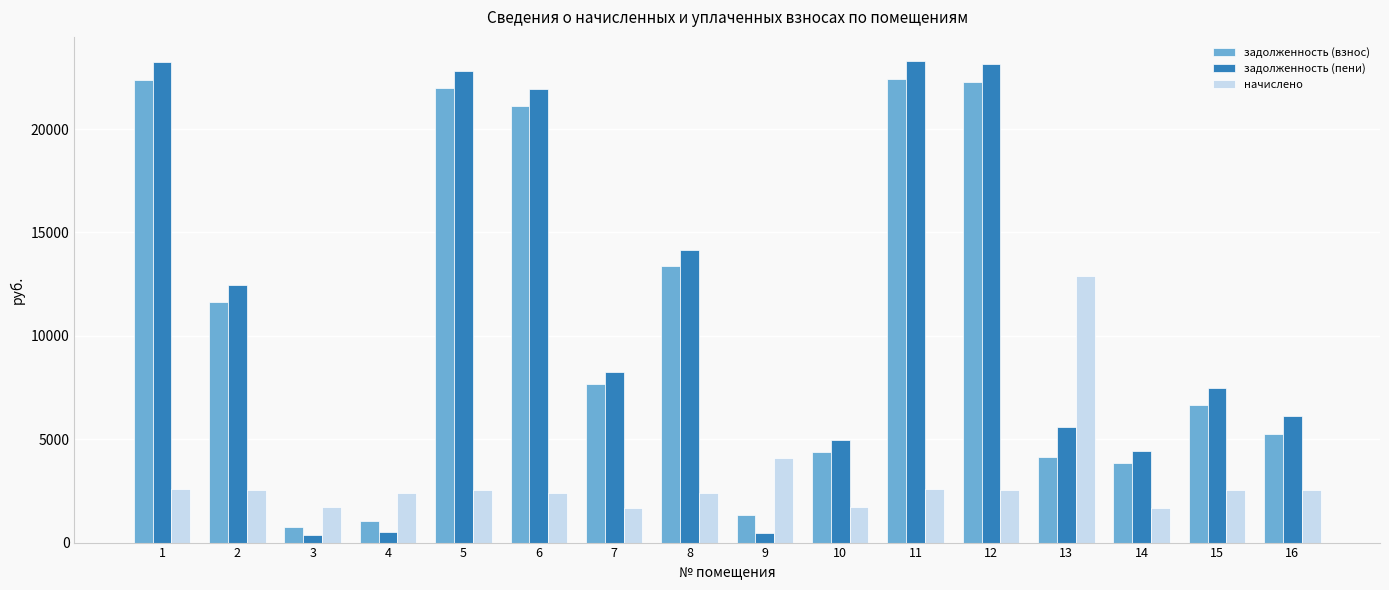

At which label does задолженность (пени) first exceed 8229?

1